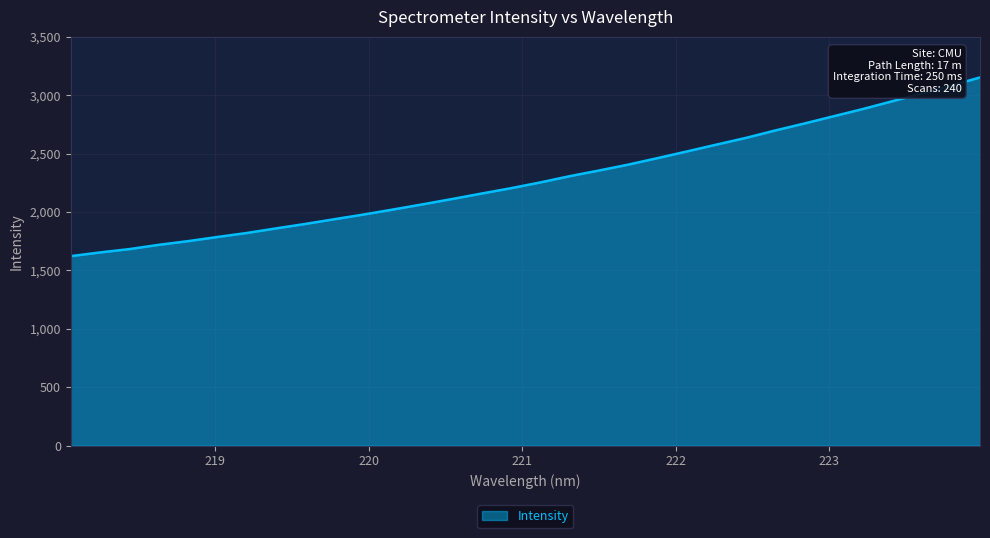

What is the maximum value shown in the chart?

3152.1